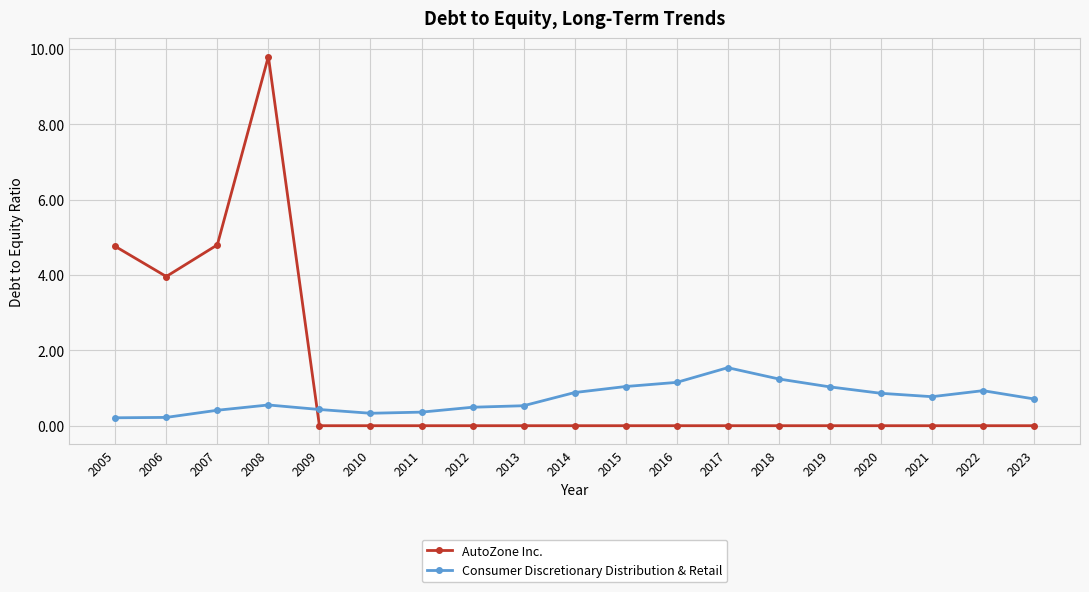

Which series has the widest spread of values?

AutoZone Inc.